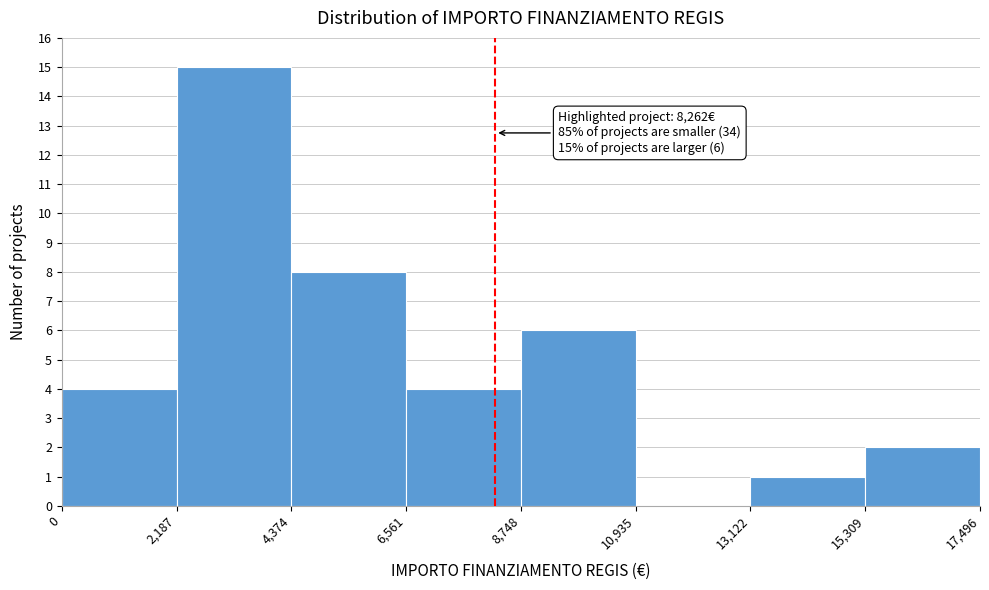

Over which range of the x-axis is the bar tallest?

2,187 to 4,374